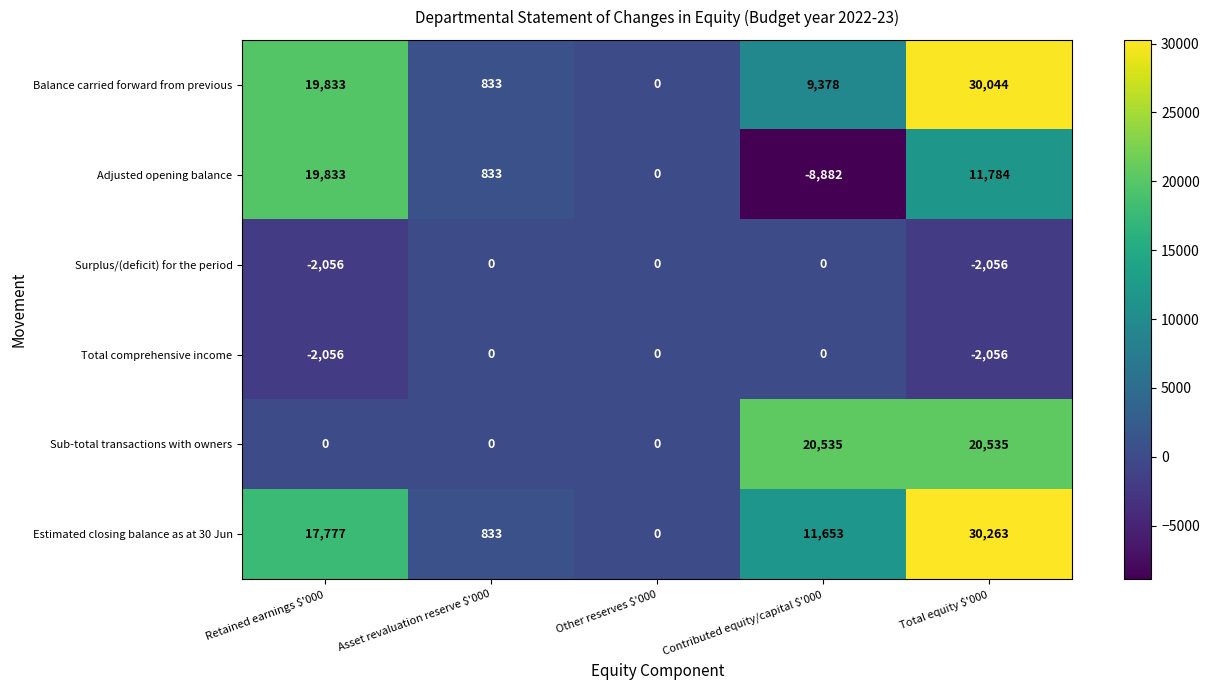

At how many categories does at least one series exceed 25930?

1